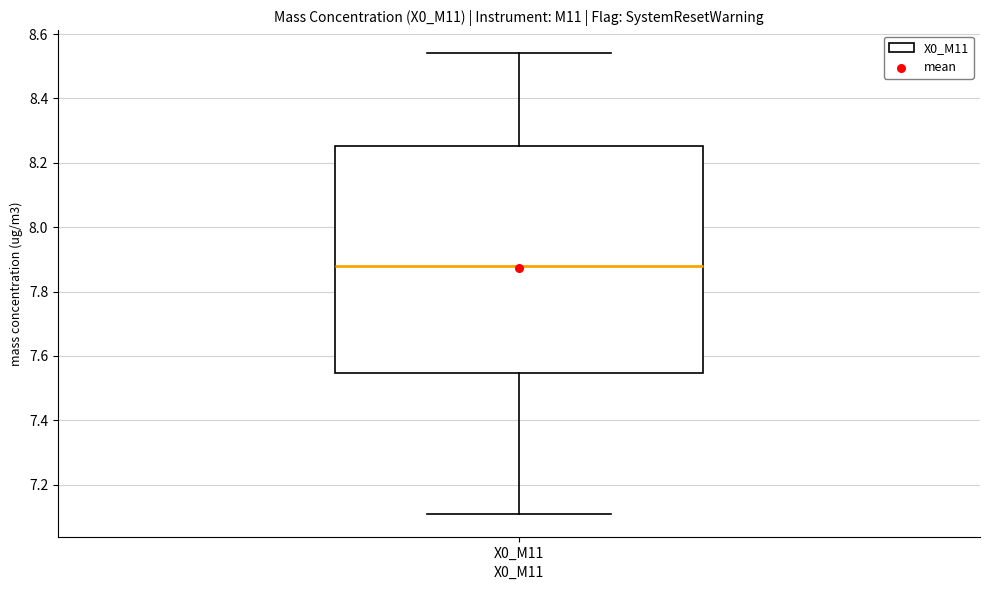

Where does the upper whisker of the box for X0_M11 end on the y-axis? The values are not printed on the chart, so give them approximately, as read against the axis.

8.54